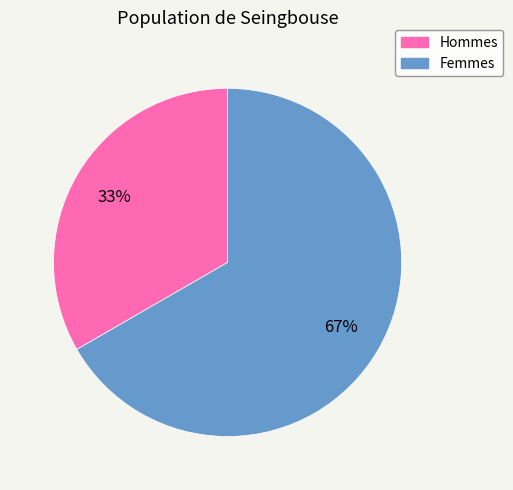

How many segments does this pie chart have?

2